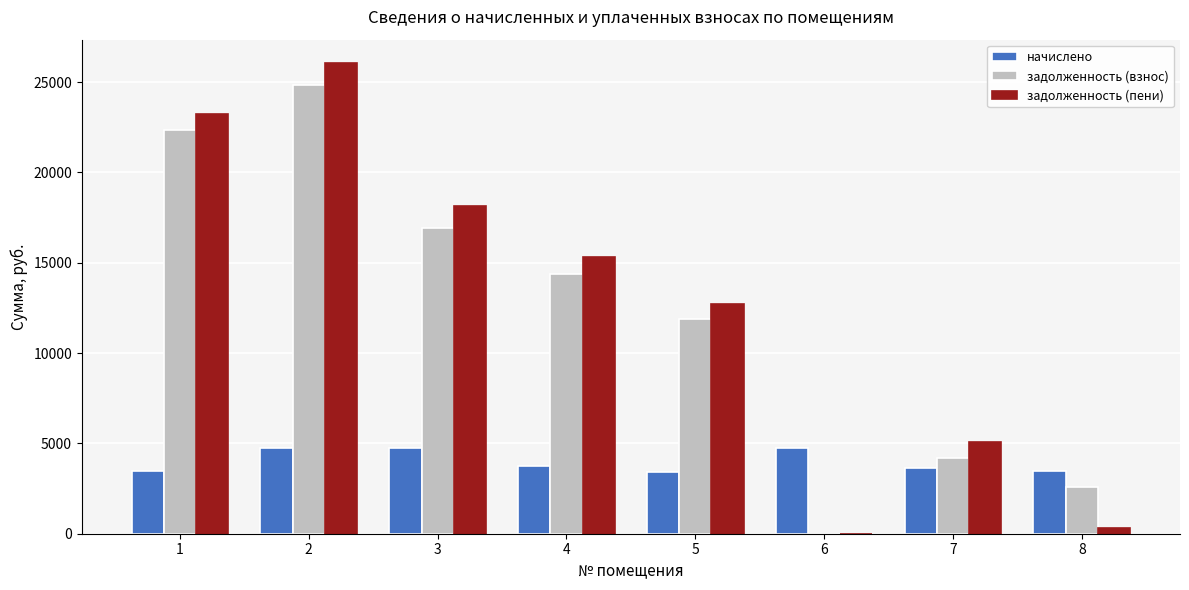

What is the sum of the начислено values at 4 and 1?

7180.8